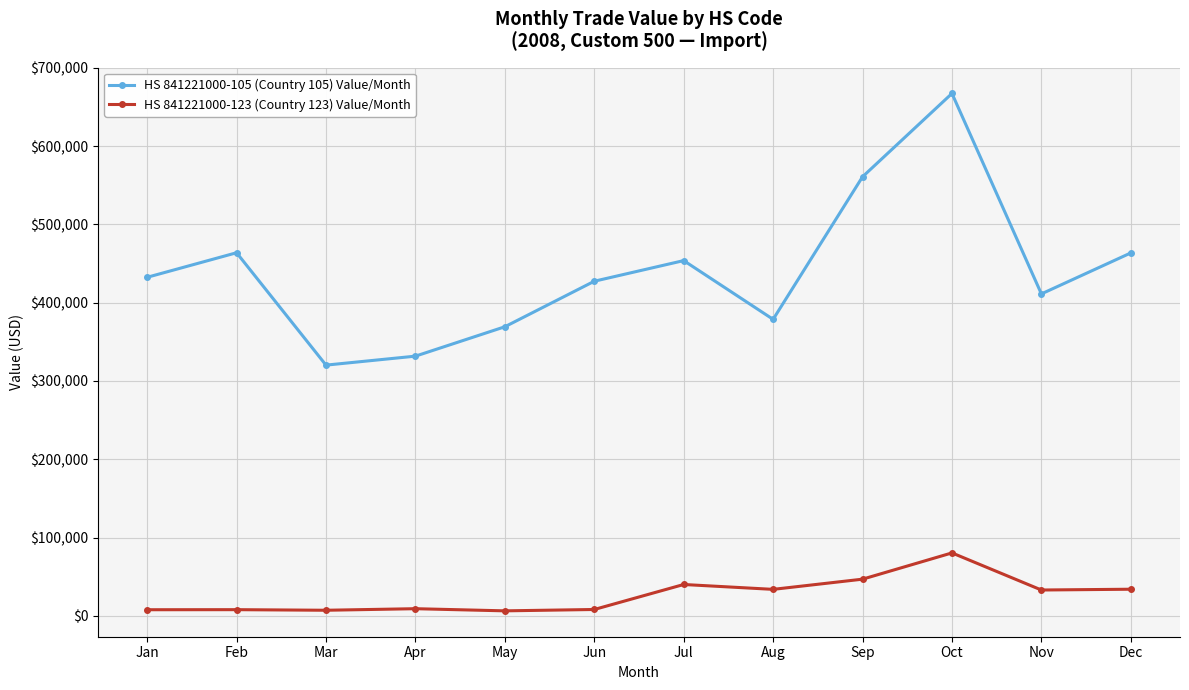

Which category has the highest value in the HS 841221000-123 (Country 123) Value/Month series?

Oct